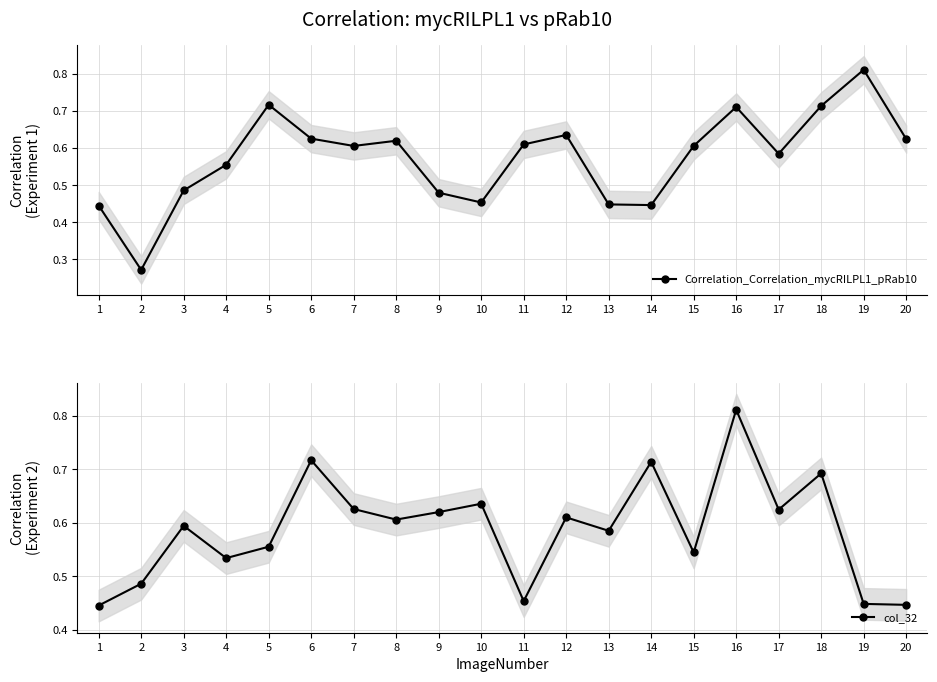

At 12, list the series in order from smallest to largest.

col_32, Correlation_Correlation_mycRILPL1_pRab10